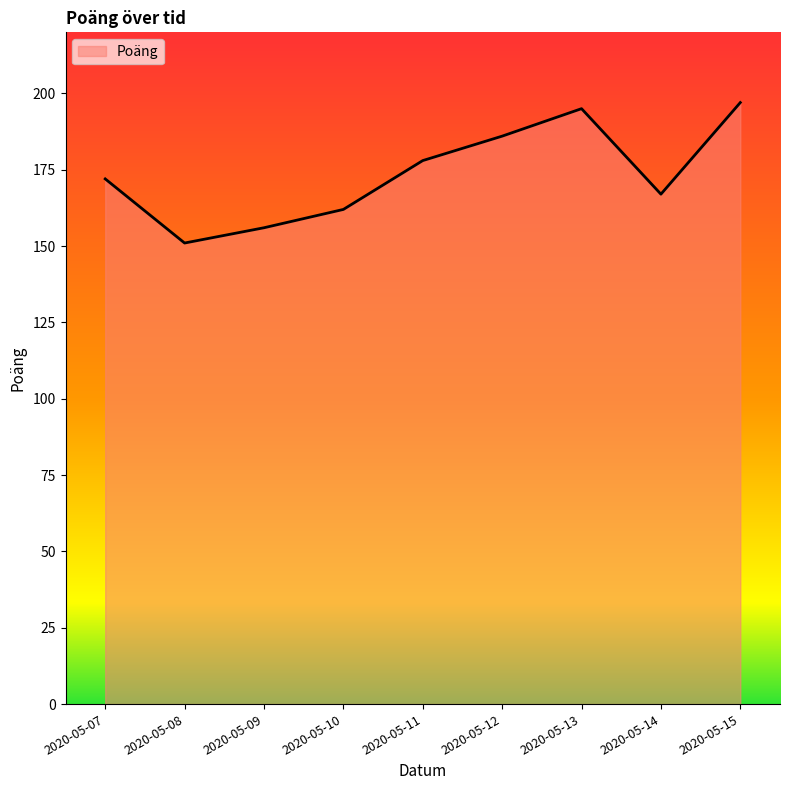

What is the smallest value displayed?

151